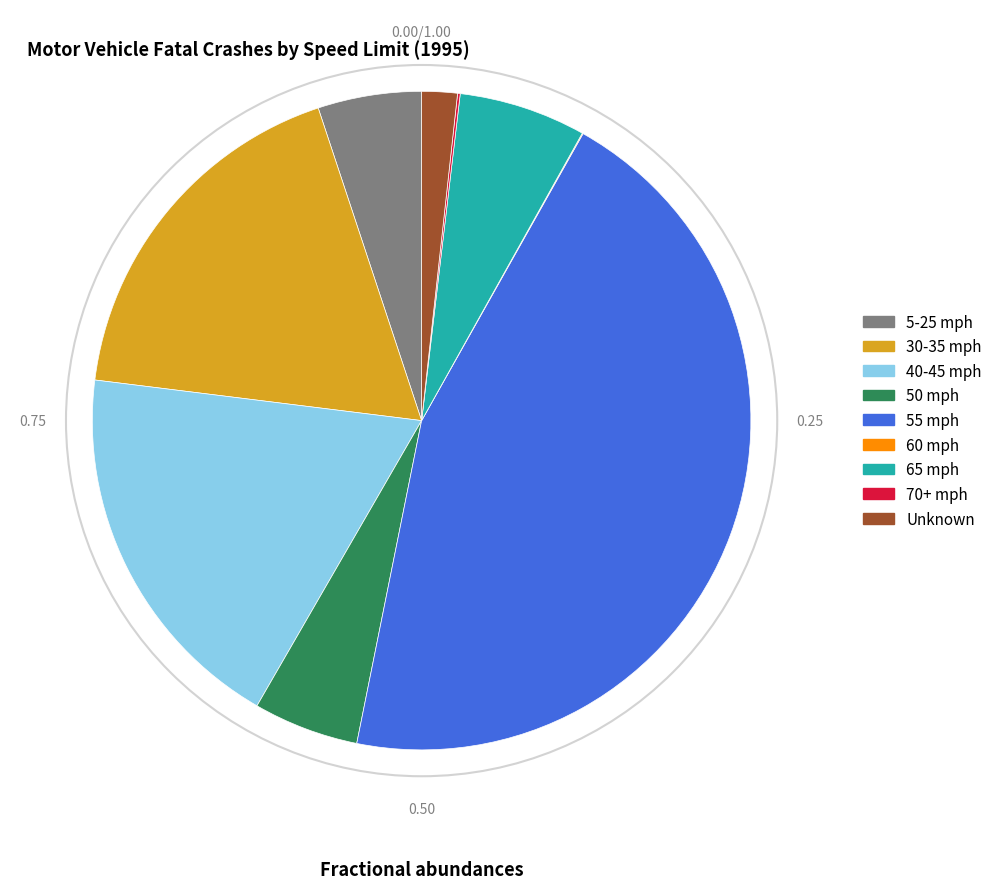

Does any single category account for the majority?

No